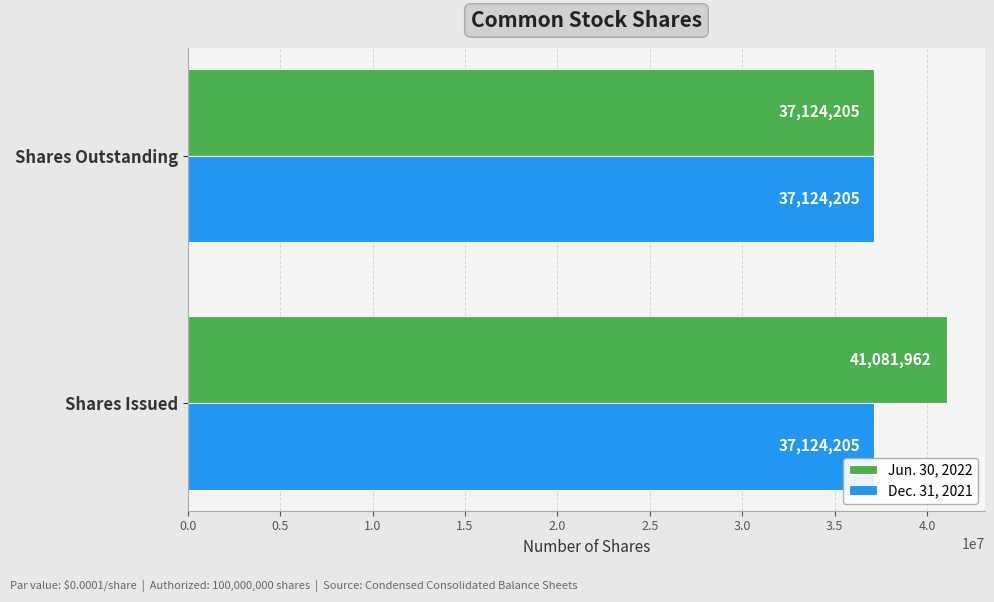

At which label does Jun. 30, 2022 reach its minimum?

Shares Outstanding